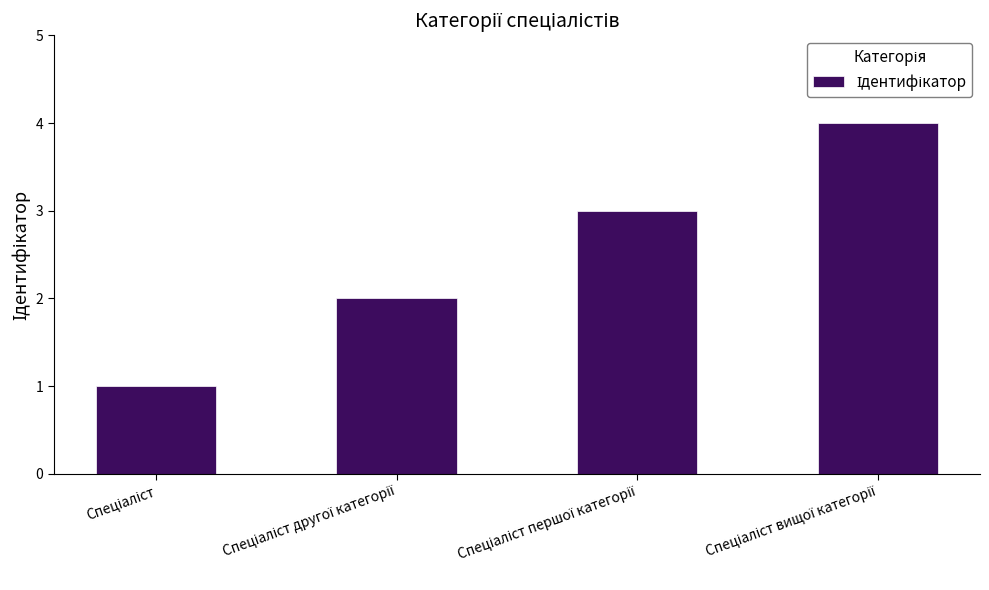

Count the number of data series in this chart.

1